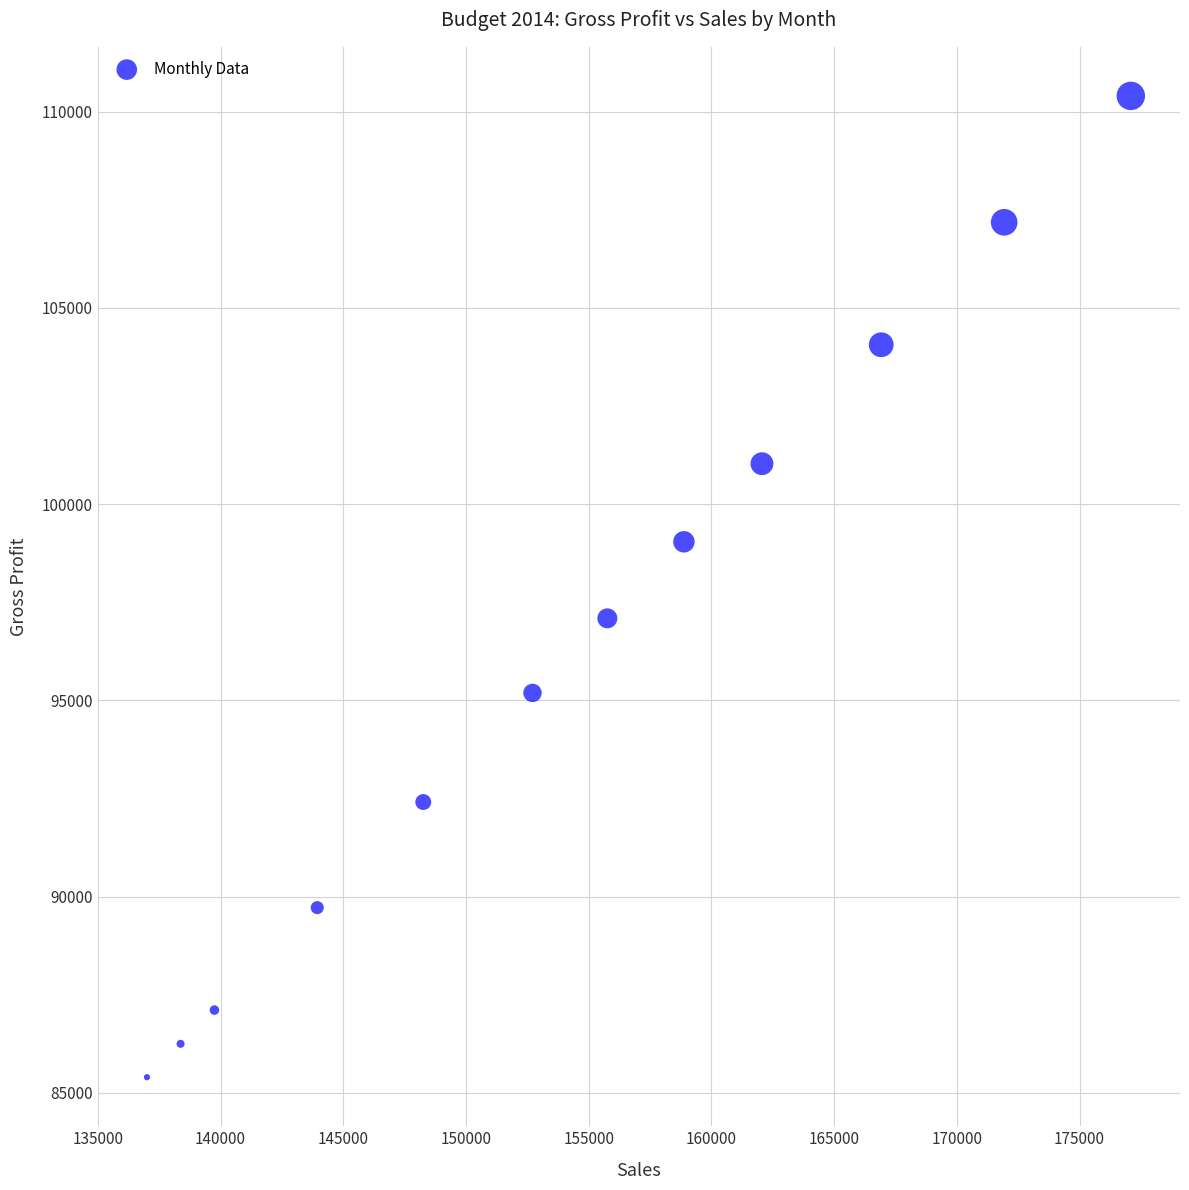

What is the range of X values (max minus min)?

40090